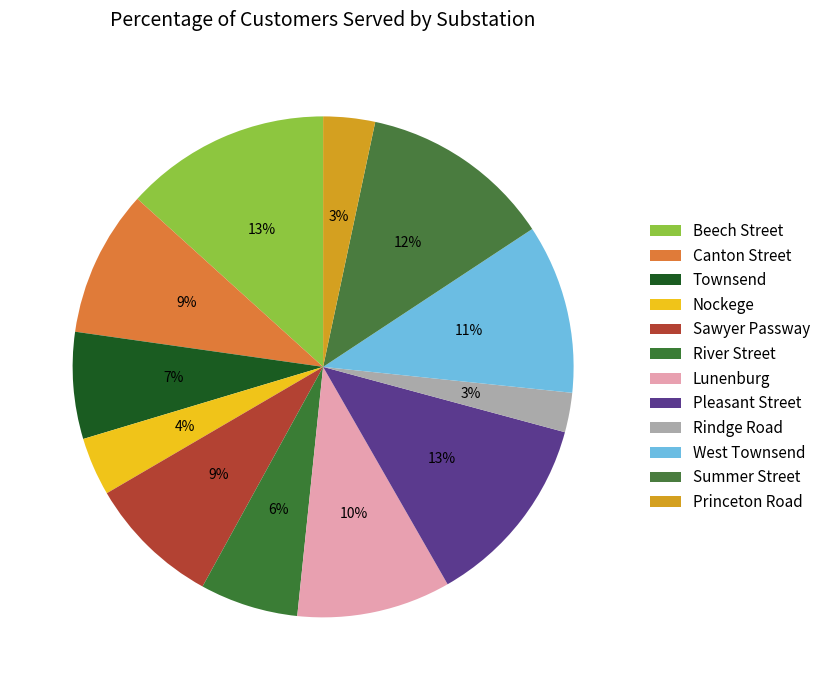

Is the sum of Rindge Road and River Street greater than half?

No